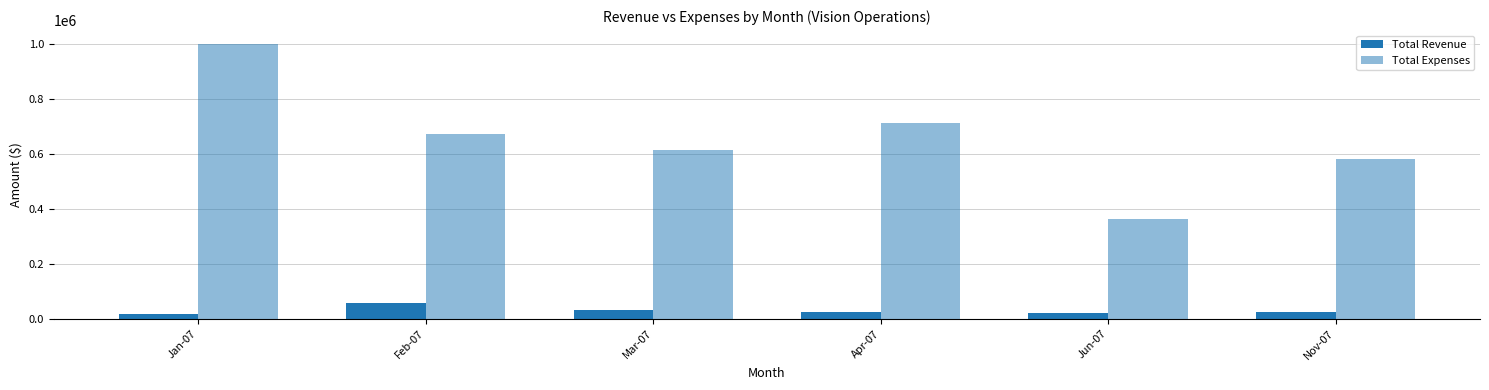

Count the number of data series in this chart.

2